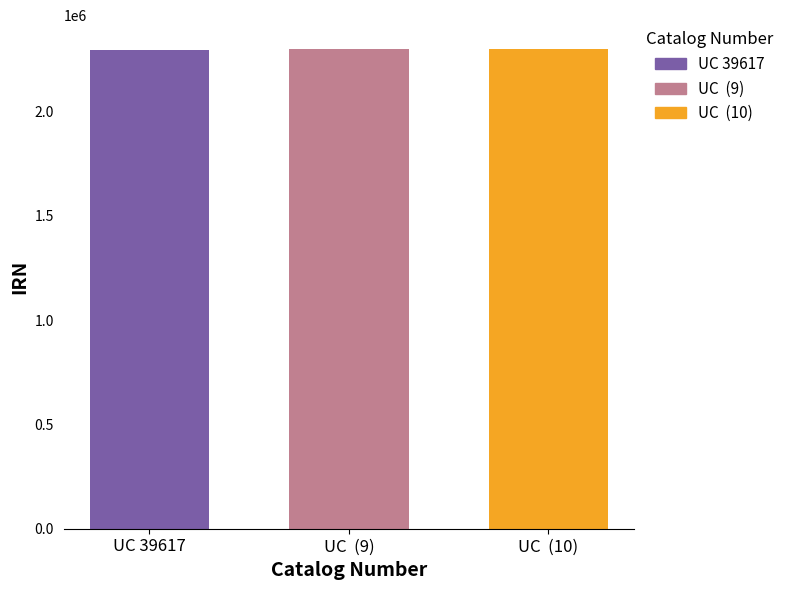

True or false: the data shows 2296562 at UC 39617.

True